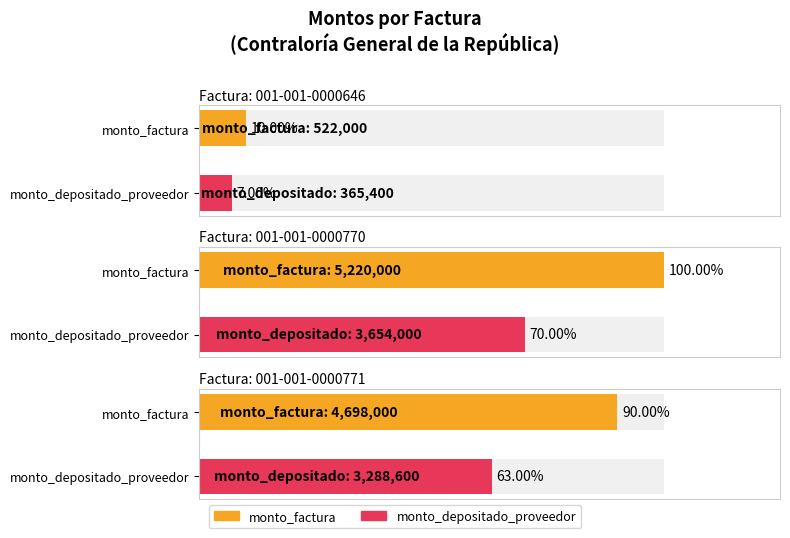

What is the minimum value for monto_depositado_proveedor?

365400